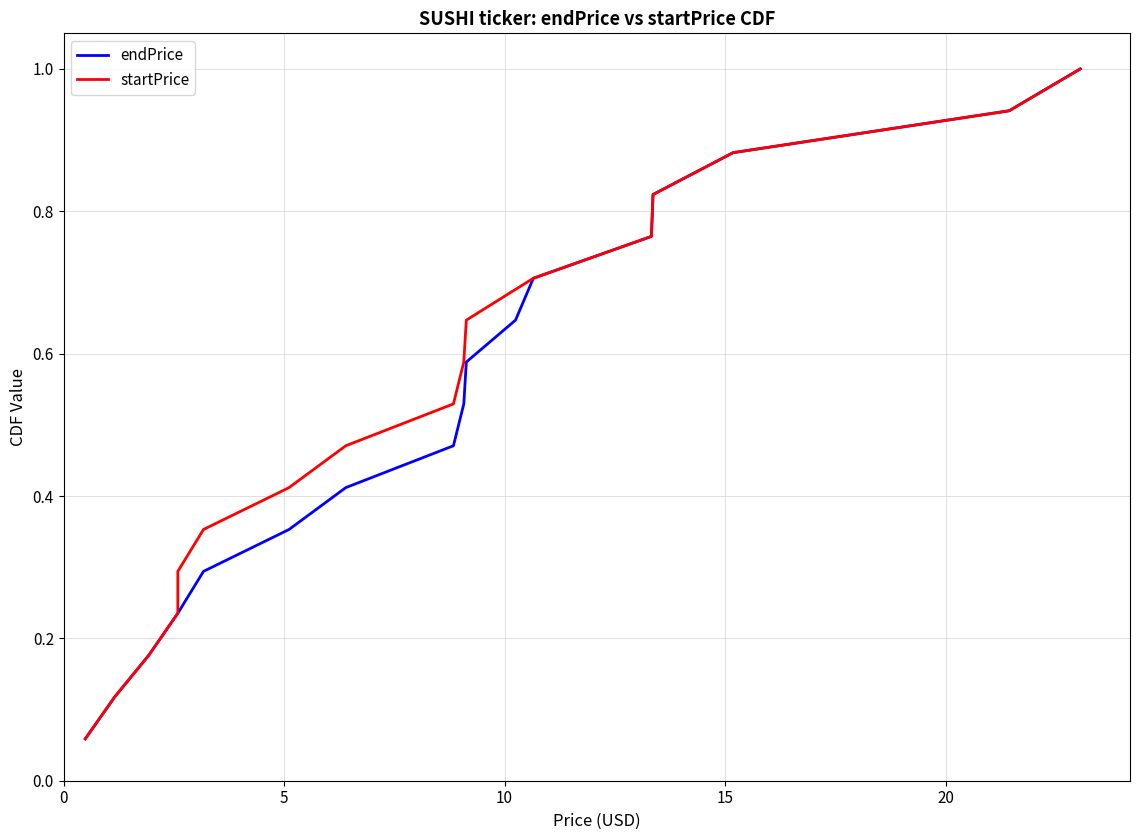

The value of endPrice at 20 is 0.5. True or false?

False